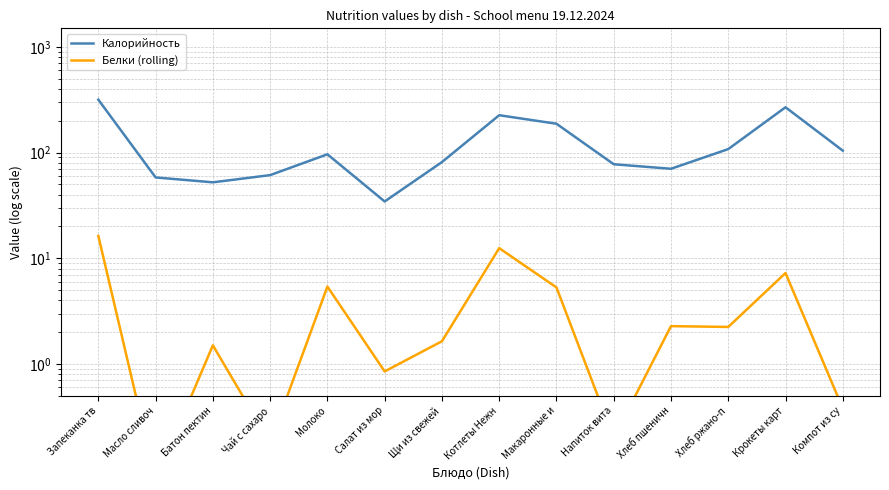

How many interior local peaks does the Белки (rolling) series have?

5